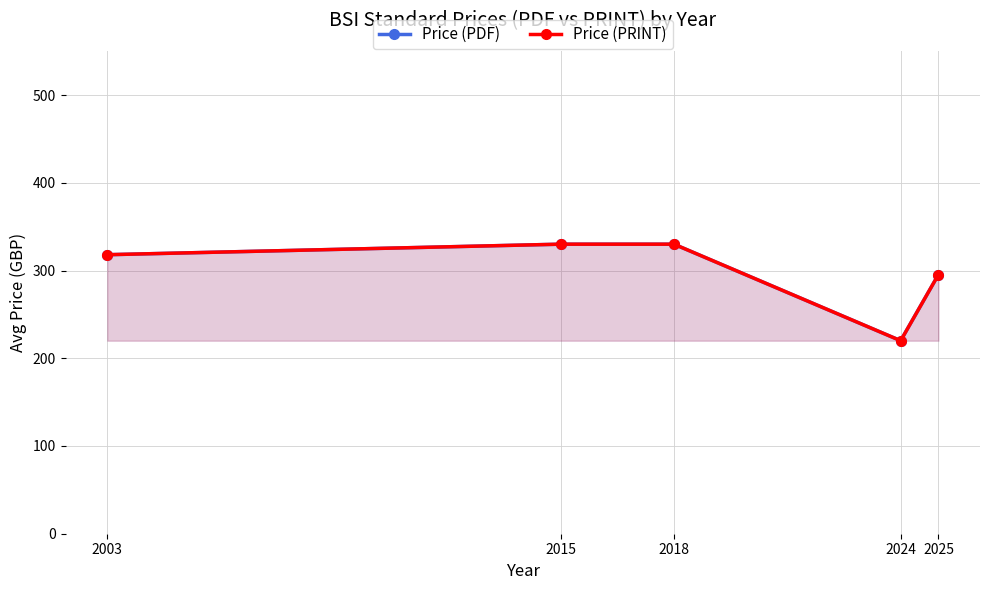

The Price (PRINT) series shows 427.5 at 2003. True or false?

False